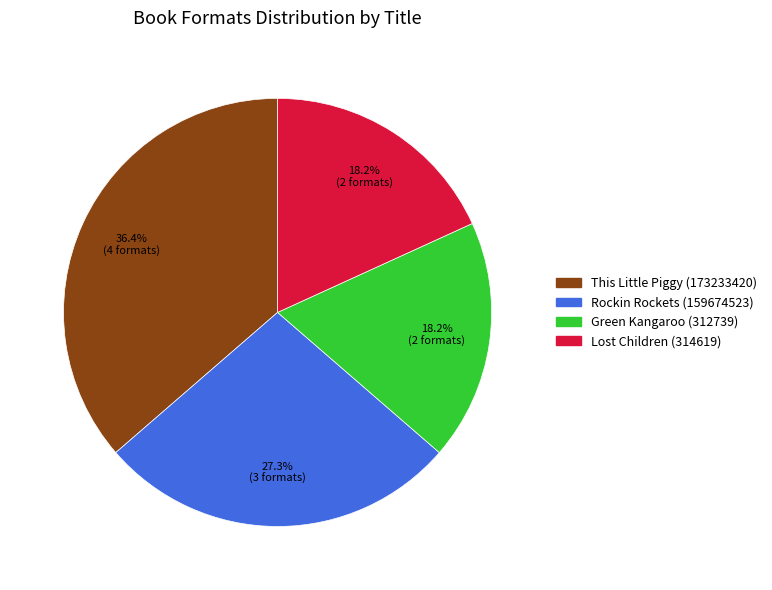

Does Green Kangaroo (312739) represent more than half of the total?

No